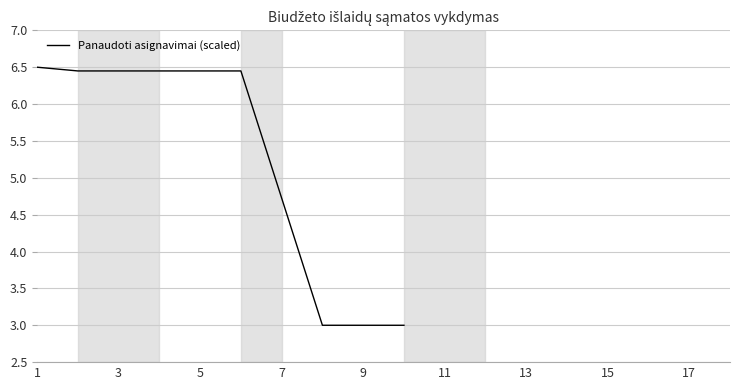

What is the greatest value displayed?

6.5